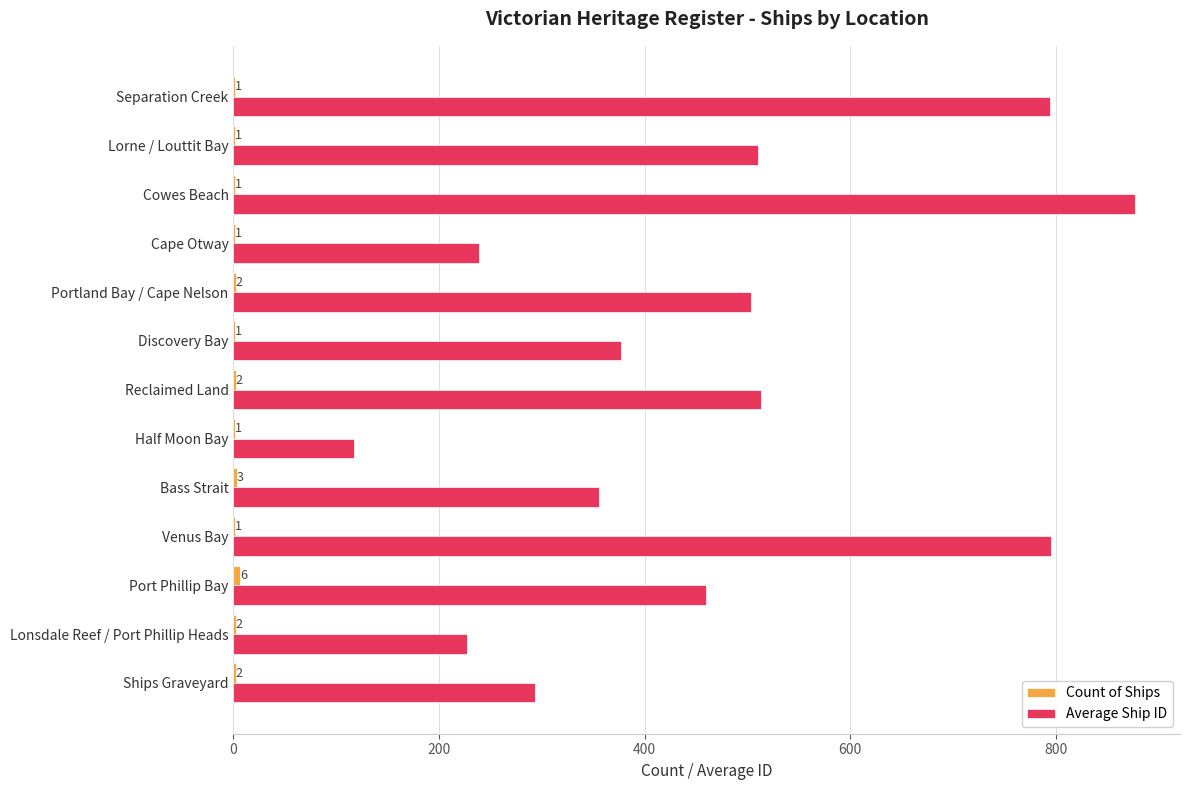

What is the total value across all series at Cowes Beach?

878.0